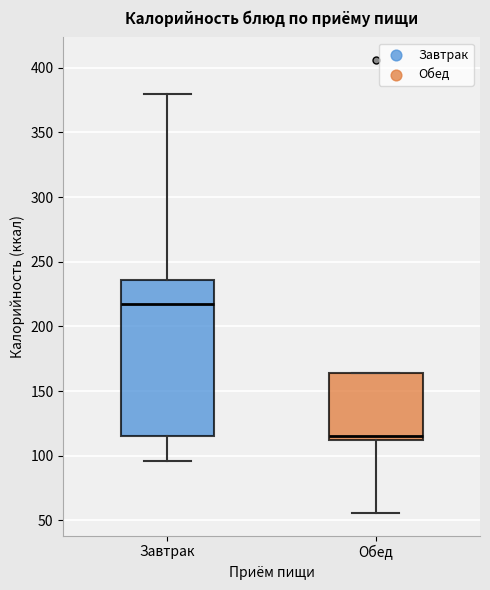

Reading left to right, transcribe this box plot: for each box, give where its median line is, the range the box spans, and where its two whiskers end, as read against the y-axis. The values are not printed on the chart, so give them approximately, as read against the axis.

Завтрак: median 215, box 115 to 235, whiskers 95 to 380
Обед: median 115, box 110 to 165, whiskers 55 to 165